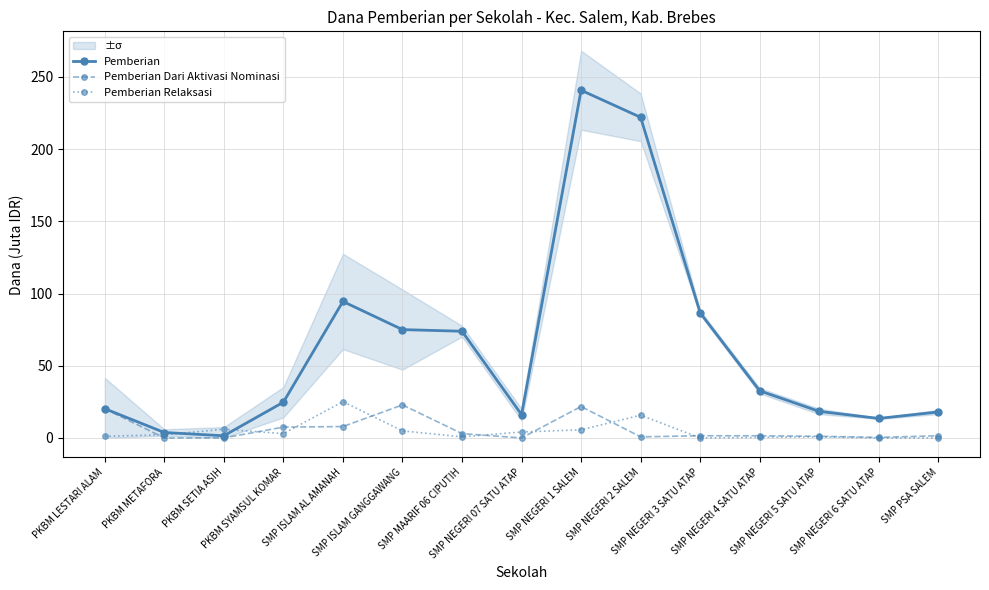

What is the value of the Pemberian Dari Aktivasi Nominasi point at the 7th from the left?

3.0